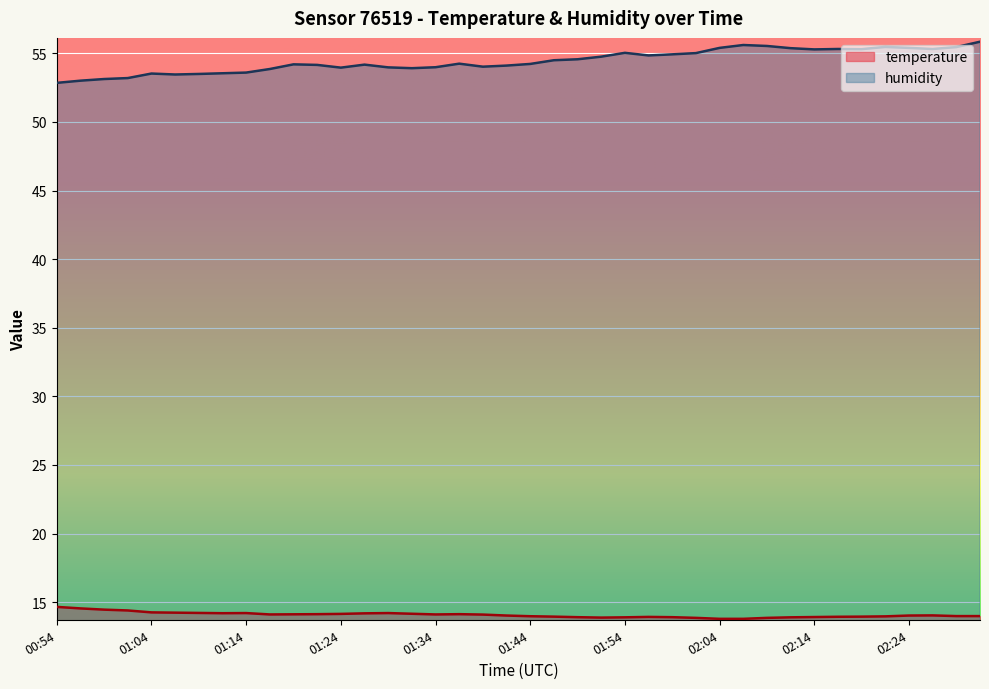

True or false: temperature and humidity intersect in this chart.

False